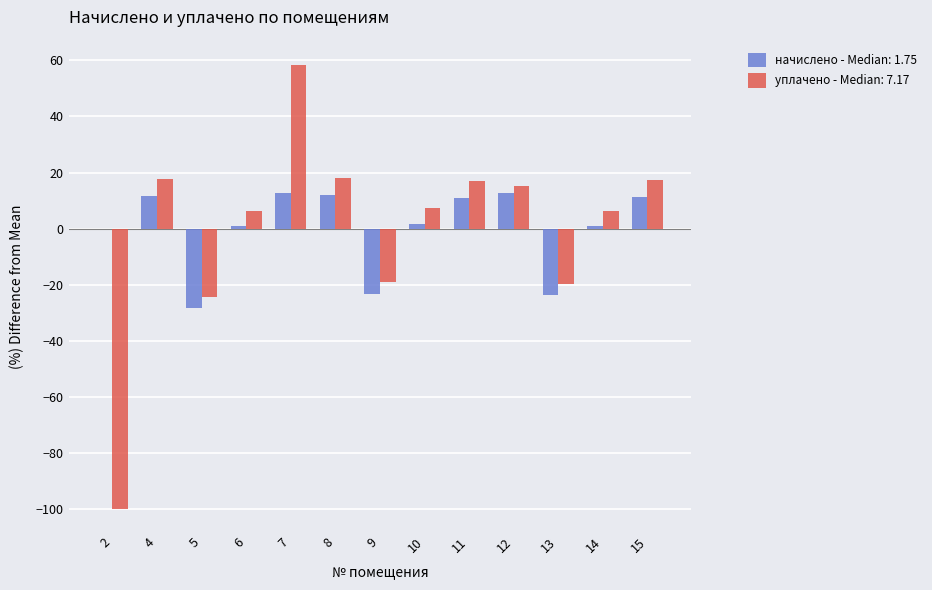

At which category is the sum across all series the highest?

7